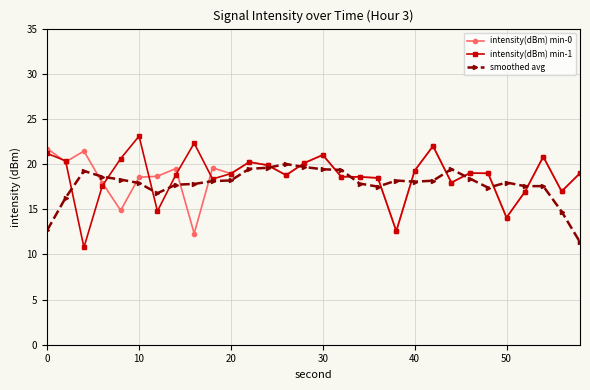

Does the chart display data point markers on the line(s)?

Yes